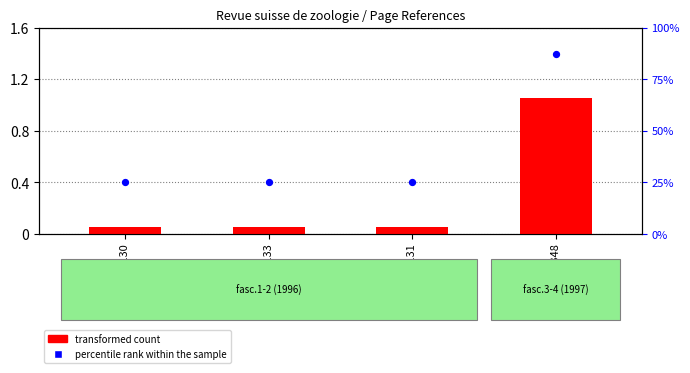

At which category is the sum across all series the highest?

Page 348